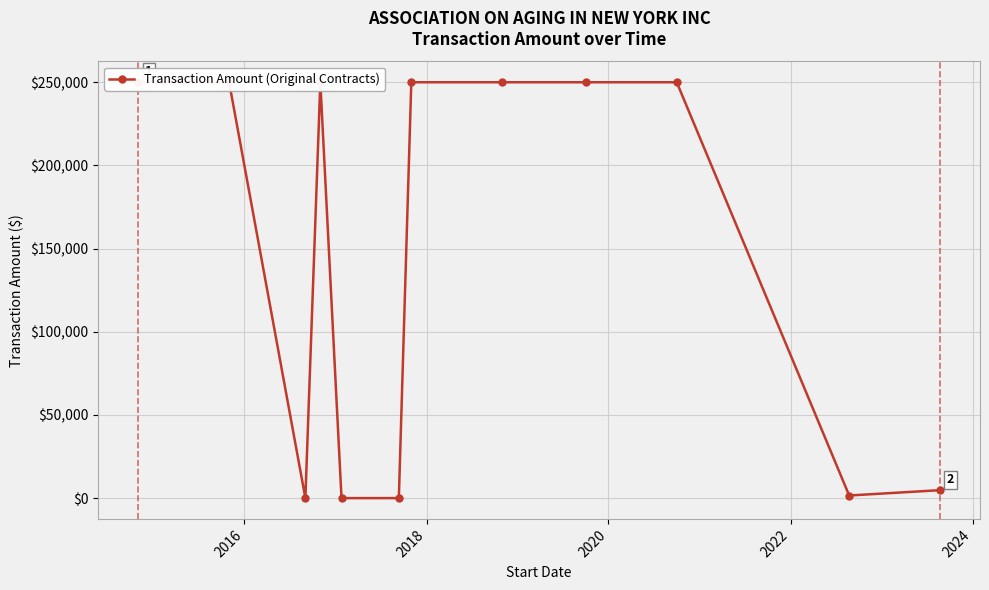

Does the chart display data point markers on the line(s)?

Yes